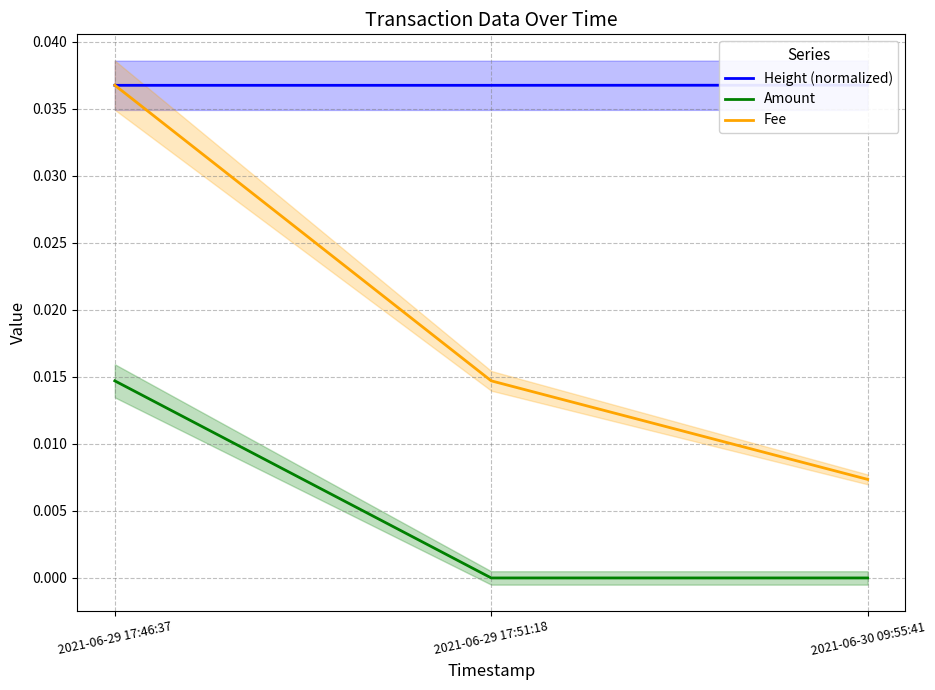

What is the label of the 3rd point from the right?

2021-06-29 17:46:37